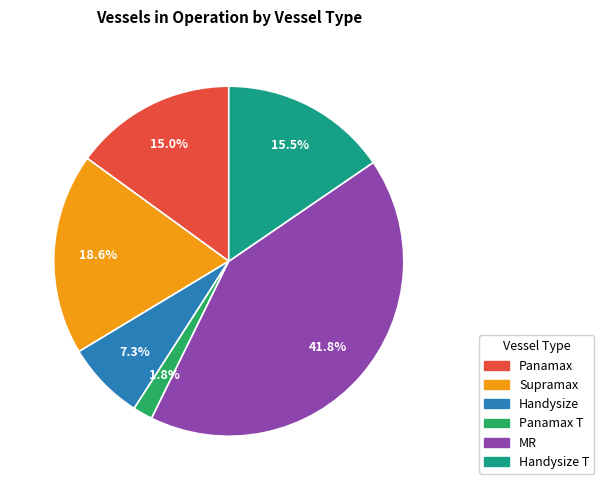

Is there a majority slice in this chart?

No